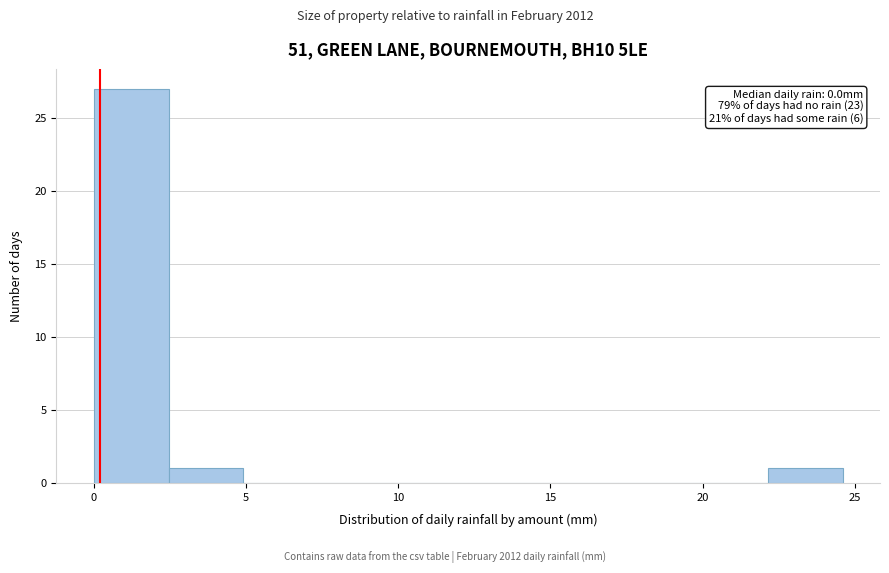

Which range on the x-axis has the tallest bar?

0.0 to 2.5